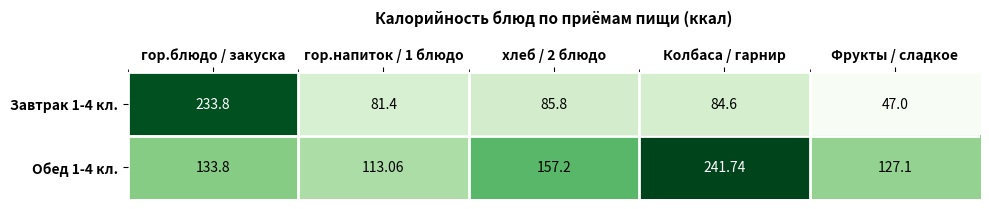

Which series has the widest spread of values?

Завтрак 1-4 кл.